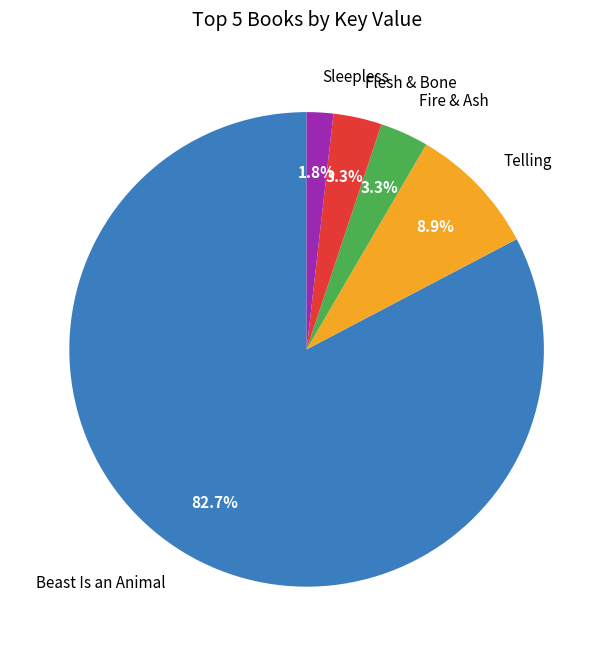

To the nearest percent, what percentage of the pie is Telling?

9%